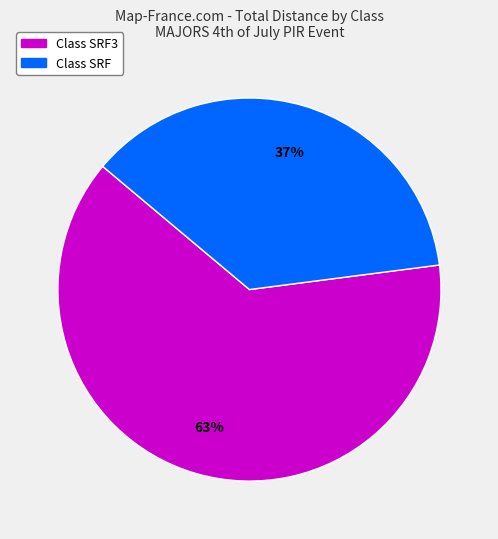

Does any single category account for the majority?

Yes